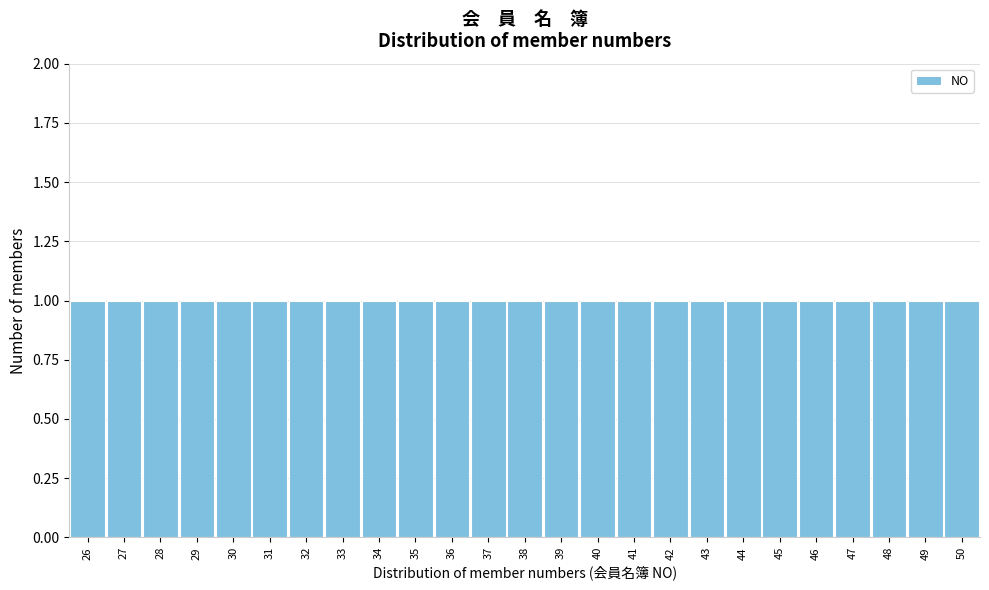

Reading left to right, list every bar in this chart as the range it spans on the x-axis followed by its height. The values are not printed on the chart, so give them approximately, as read against the axis.

25.5 to 26.5: 1
26.5 to 27.5: 1
27.5 to 28.5: 1
28.5 to 29.5: 1
29.5 to 30.5: 1
30.5 to 31.5: 1
31.5 to 32.5: 1
32.5 to 33.5: 1
33.5 to 34.5: 1
34.5 to 35.5: 1
35.5 to 36.5: 1
36.5 to 37.5: 1
37.5 to 38.5: 1
38.5 to 39.5: 1
39.5 to 40.5: 1
40.5 to 41.5: 1
41.5 to 42.5: 1
42.5 to 43.5: 1
43.5 to 44.5: 1
44.5 to 45.5: 1
45.5 to 46.5: 1
46.5 to 47.5: 1
47.5 to 48.5: 1
48.5 to 49.5: 1
49.5 to 50.5: 1